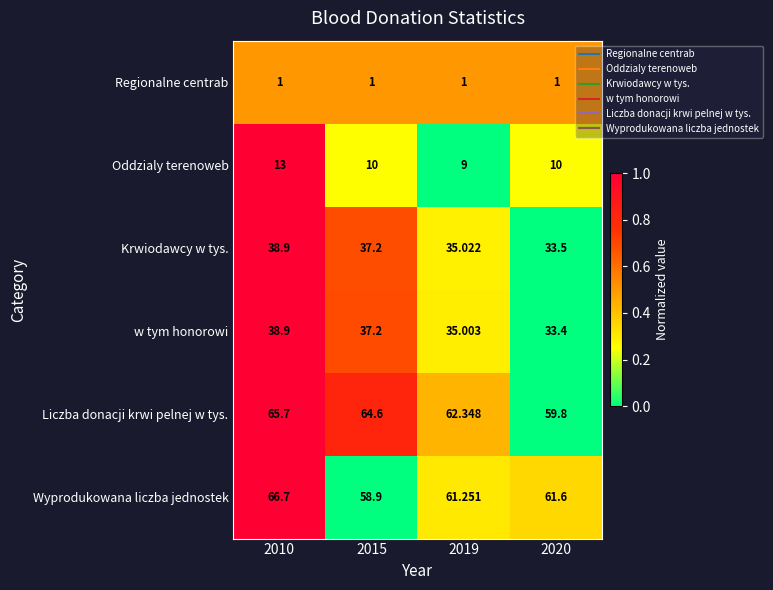

Is the value of w tym honorowi at 2010 greater than the value of Liczba donacji krwi pelnej w tys. at 2019?

No